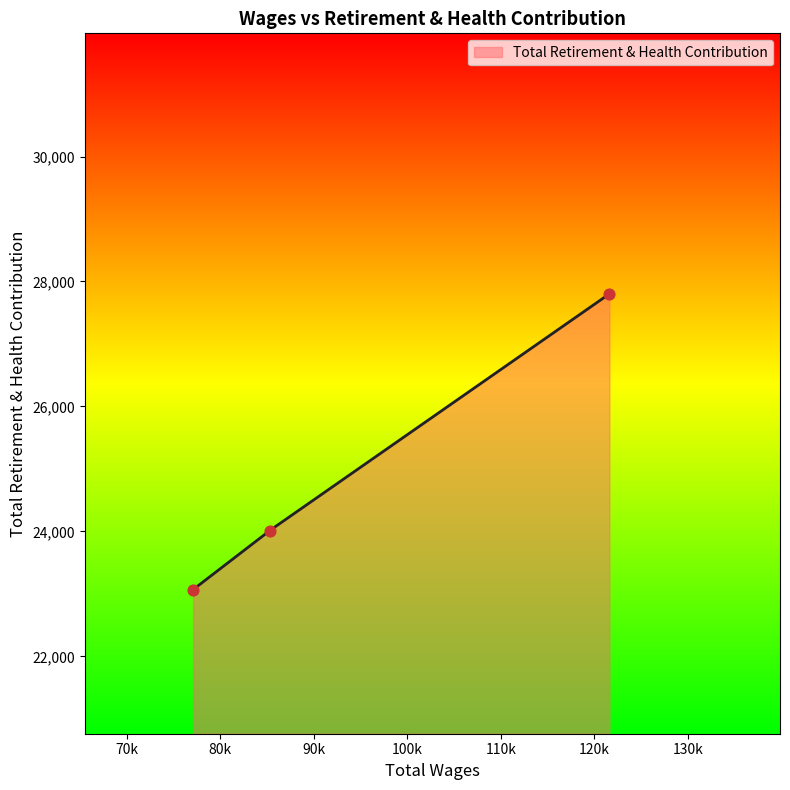

What is the ratio of the value at 77107.0 to the value at 85311.0?

1.0